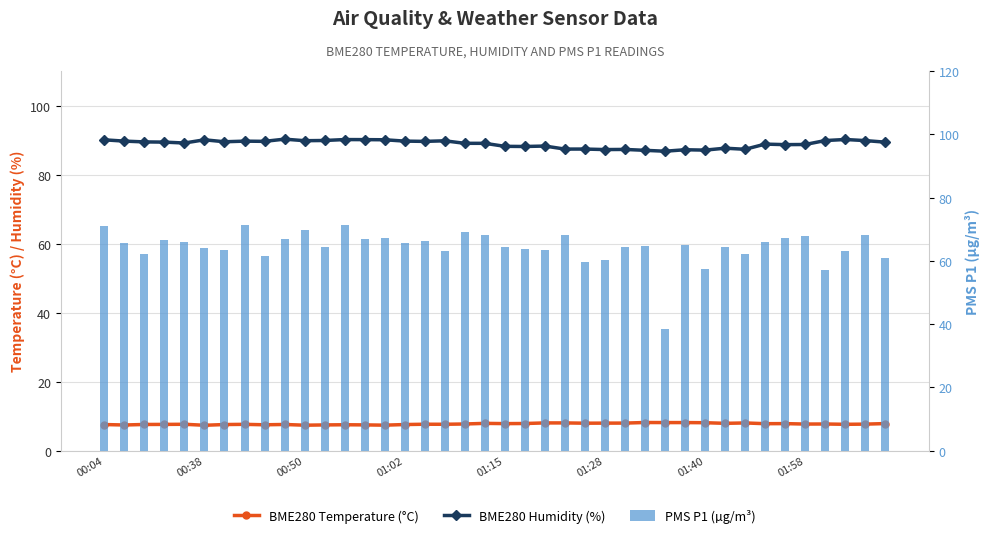

What is the value of the BME280 Humidity (%) bar at the 11th from the left?

89.8